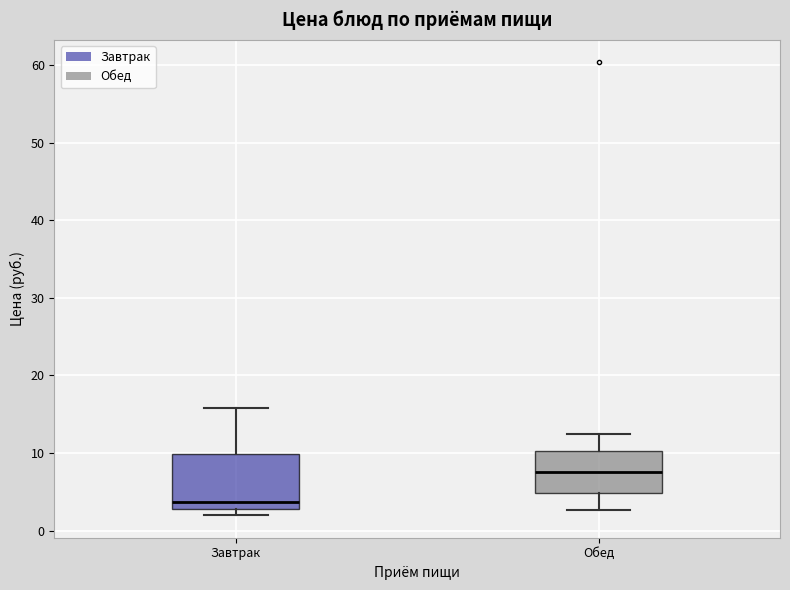

Where does the median line of the box for Обед sit on the y-axis? The values are not printed on the chart, so give them approximately, as read against the axis.

8